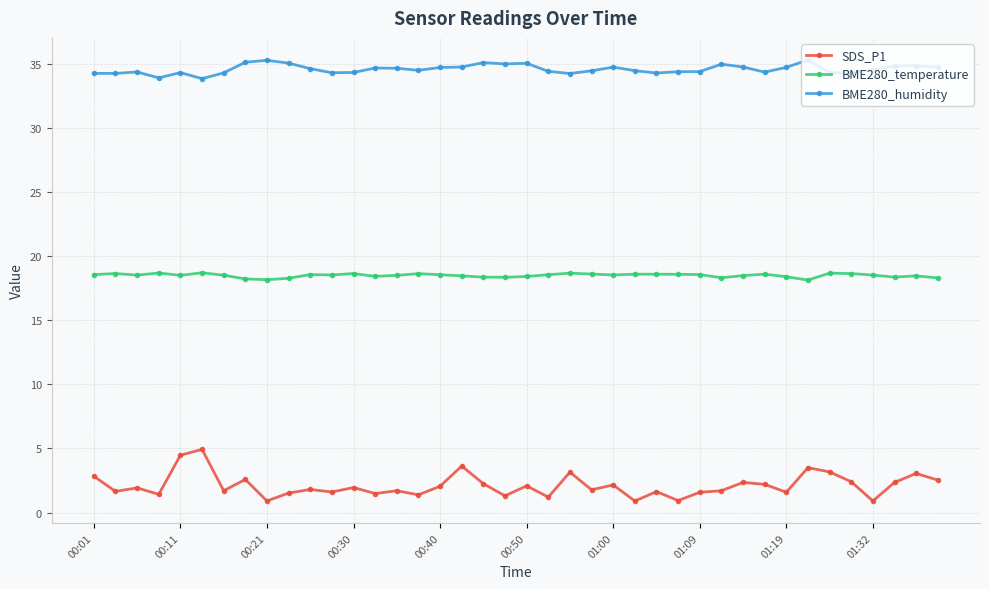

True or false: SDS_P1 and BME280_temperature cross at least once.

False